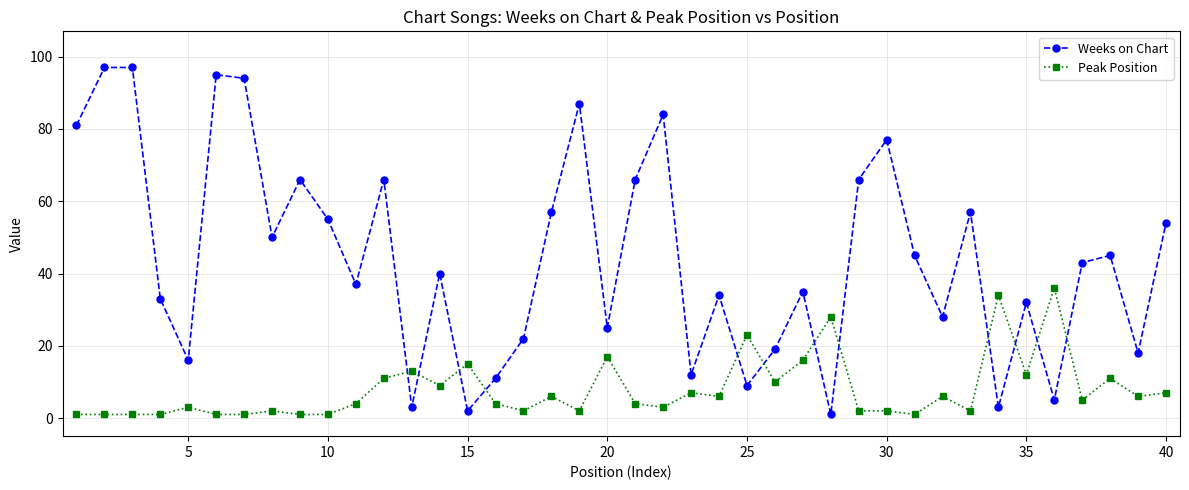

True or false: Weeks on Chart has more than 1 points higher than both neighbors.

True